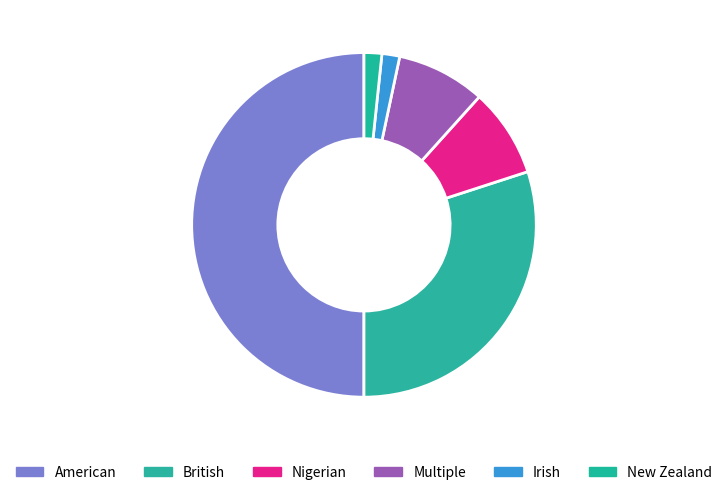

Approximately how many times larger is the value at Irish compared to Multiple?

0.2